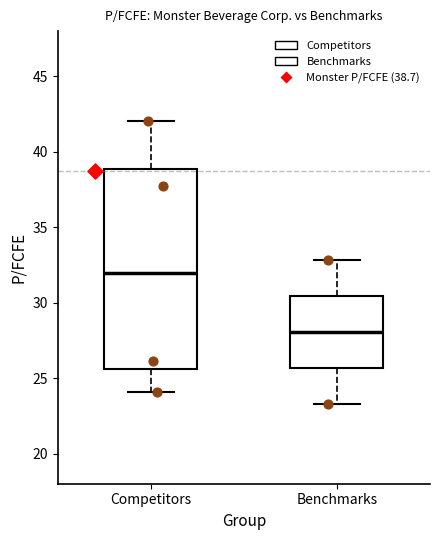

Comparing the boxes themselves (not the whiskers), which one is the tallest?

Competitors